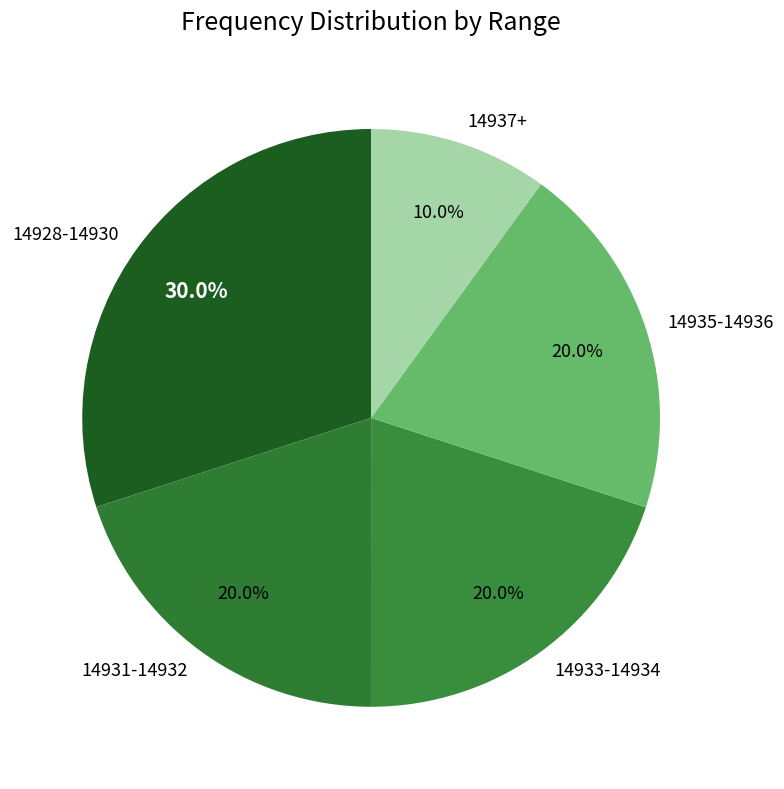

Approximately how many times larger is the value at 14928-14930 compared to 14935-14936?

1.5